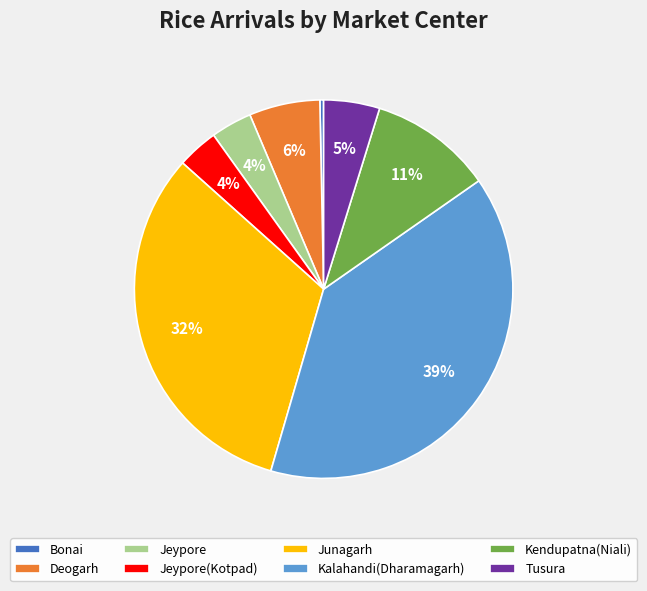

To the nearest percent, what is the combined percentage of Jeypore(Kotpad) and Kalahandi(Dharamagarh)?

43%